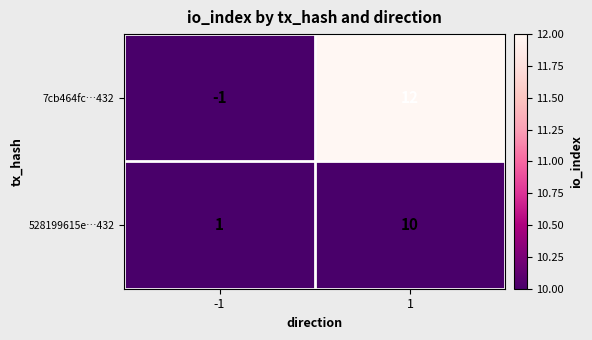

Is the value of 528199615e…432 at 1 greater than the value of 7cb464fc…432 at 1?

No